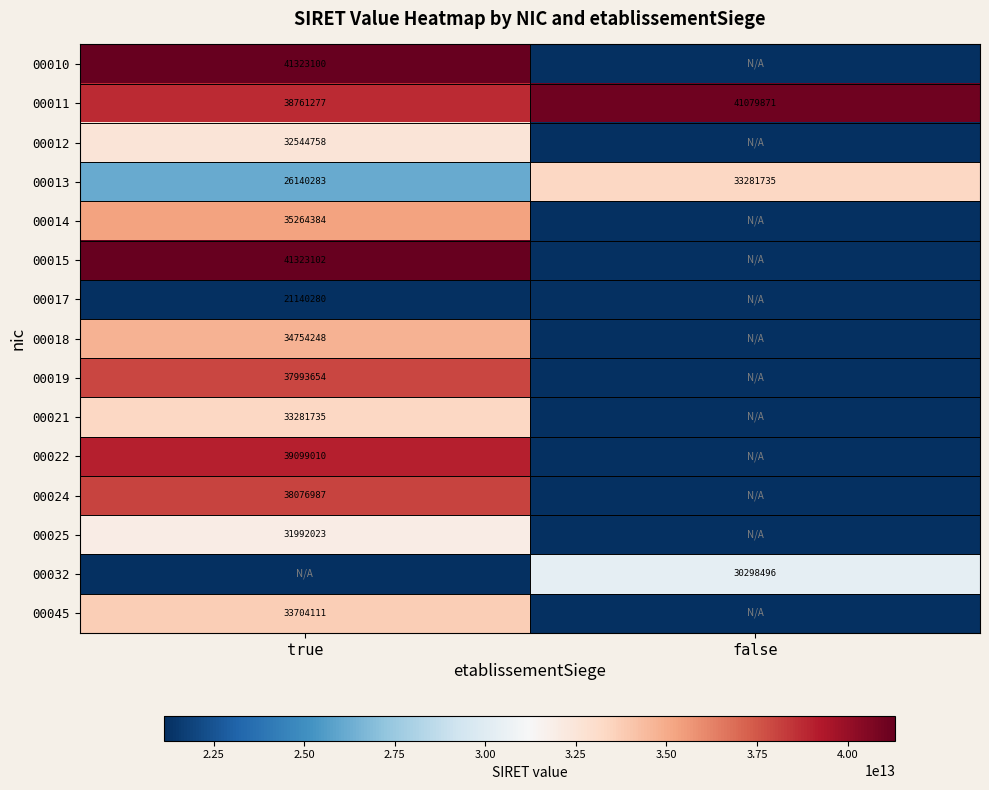

Is it true that 00021 equals 45598767 at true?

False